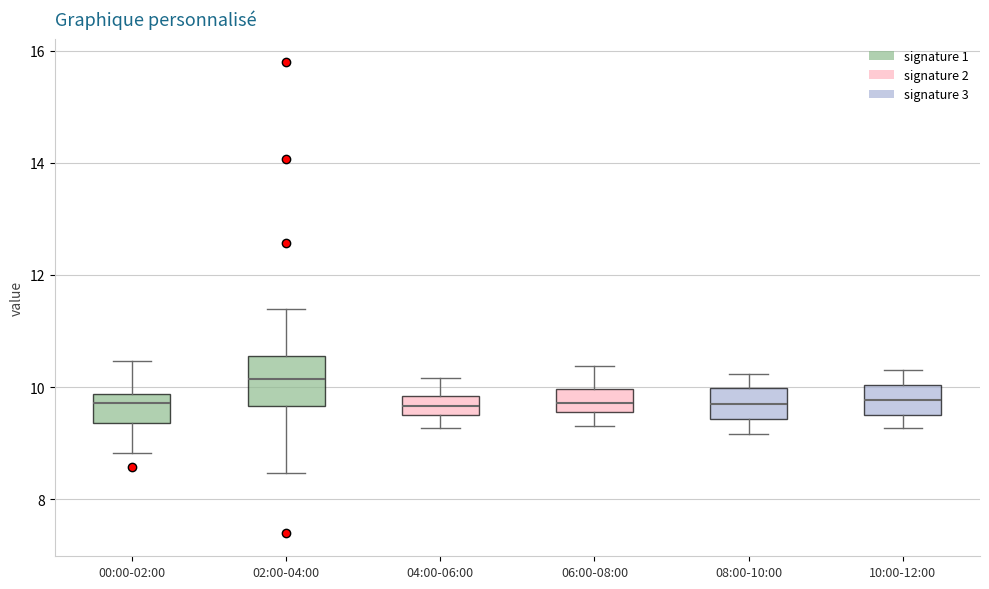

Where is the lower edge of the box for 06:00-08:00 on the y-axis? The values are not printed on the chart, so give them approximately, as read against the axis.

9.6